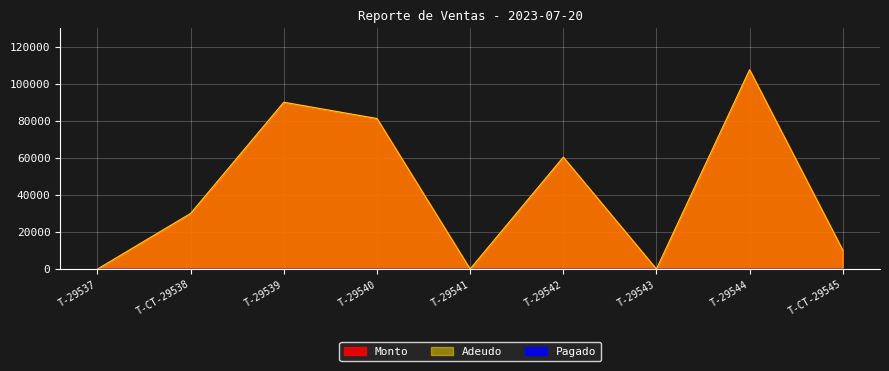

True or false: Monto and Adeudo intersect in this chart.

False